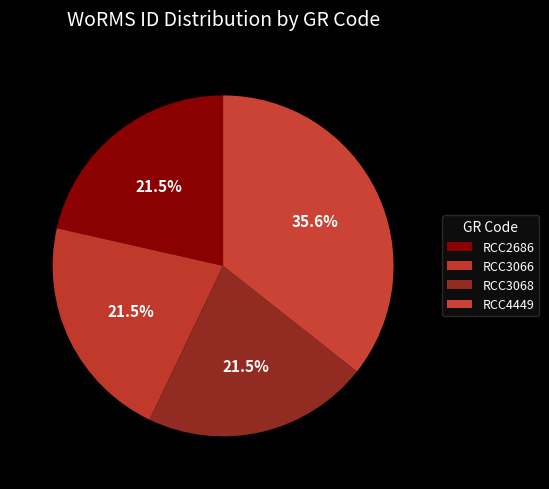

Rank the categories by value from lowest to highest.

RCC2686, RCC3066, RCC3068, RCC4449